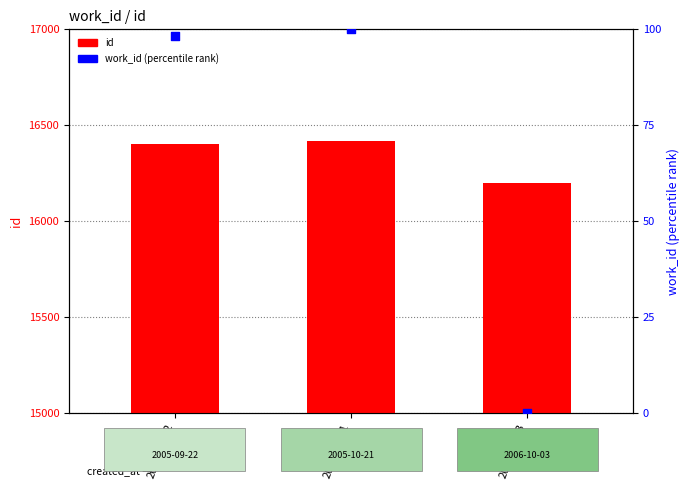

What are all the series names shown in the legend?

id, work_id